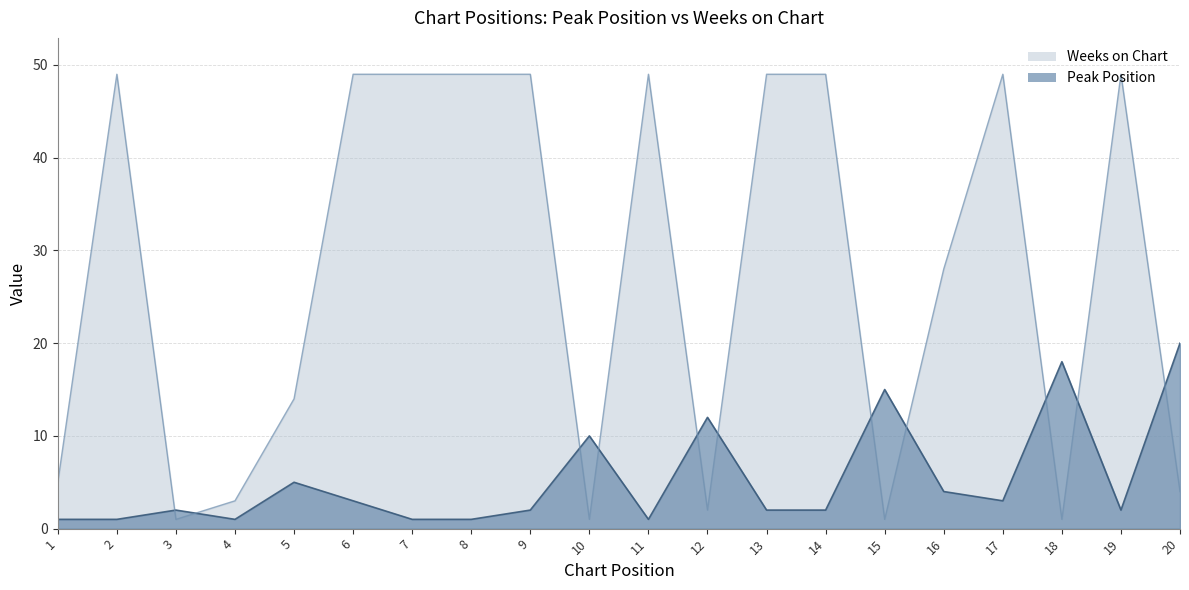

Which category has the highest value in the Peak Position series?

20